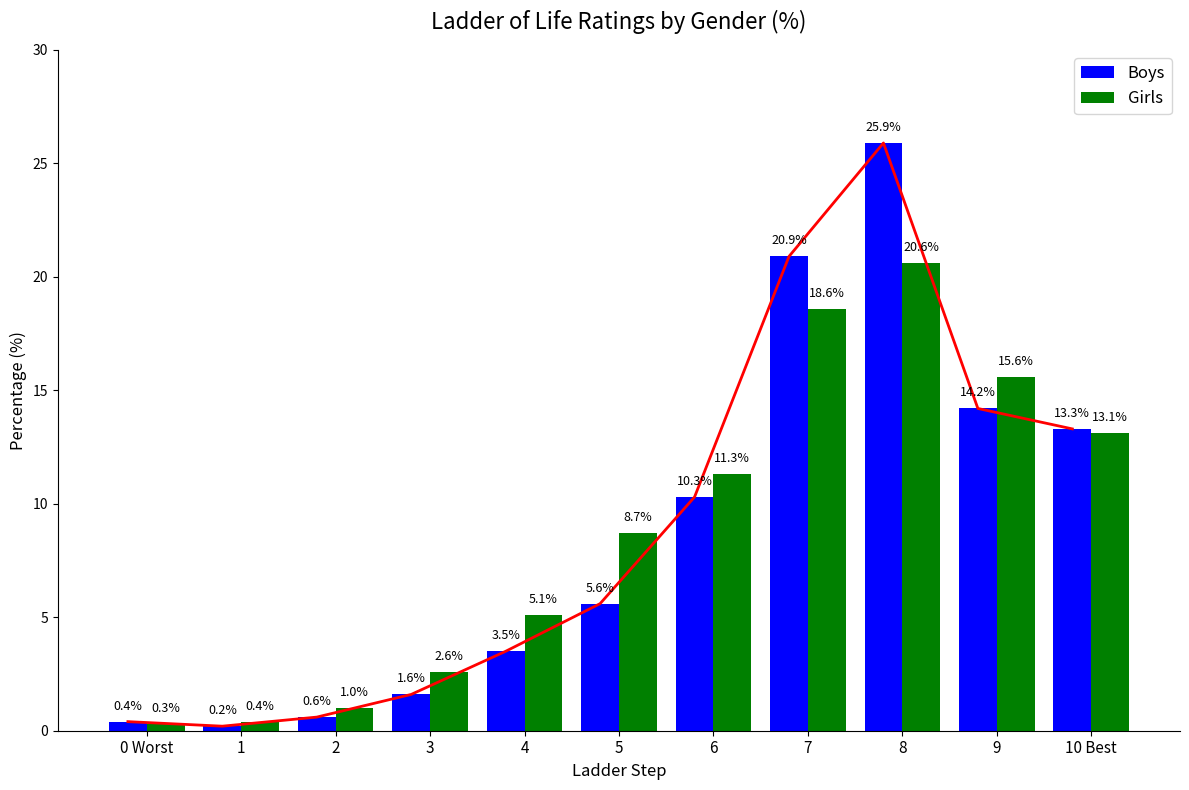

What is the maximum value shown in the chart?

25.9